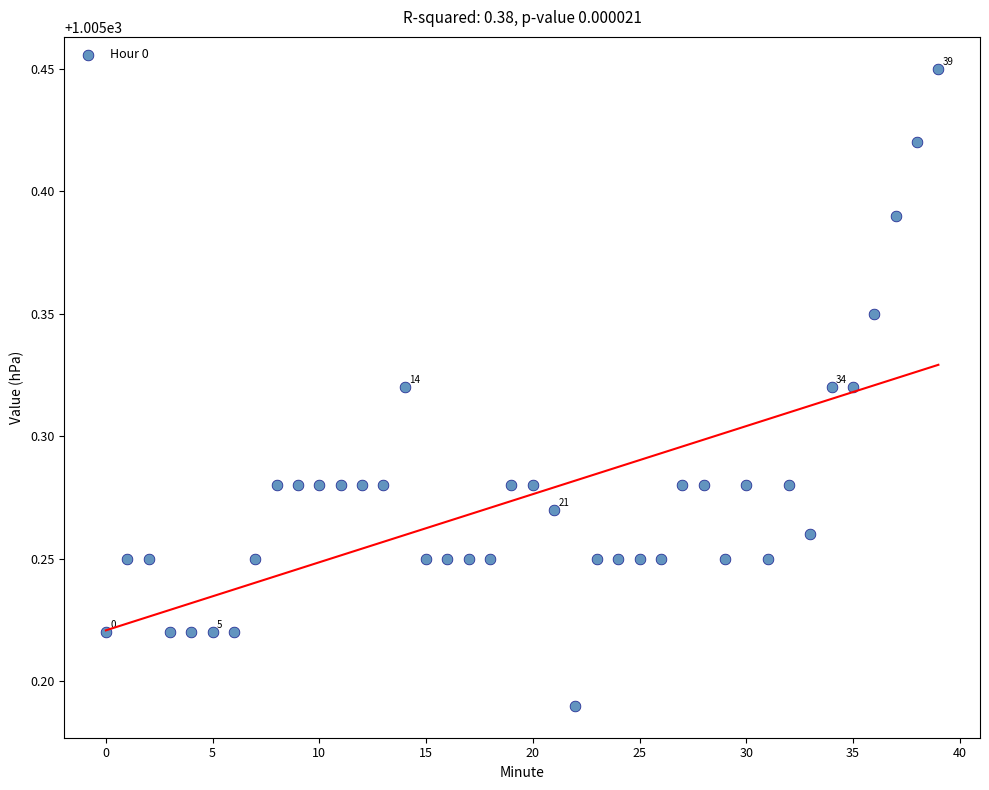

What is the range of Y values (max minus min)?

0.3